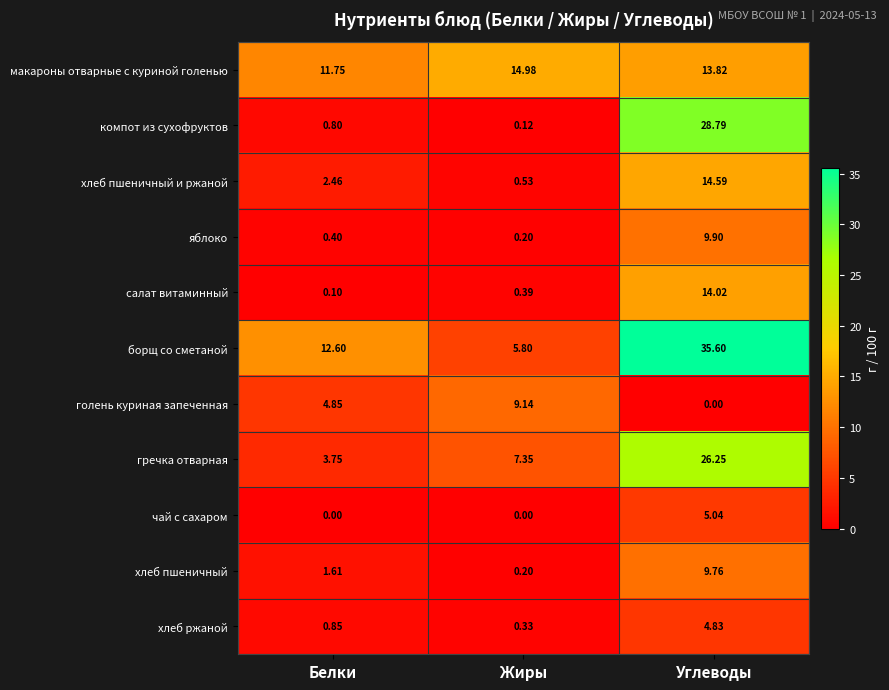

What is the spread (max minus min) of values at Жиры?

15.0